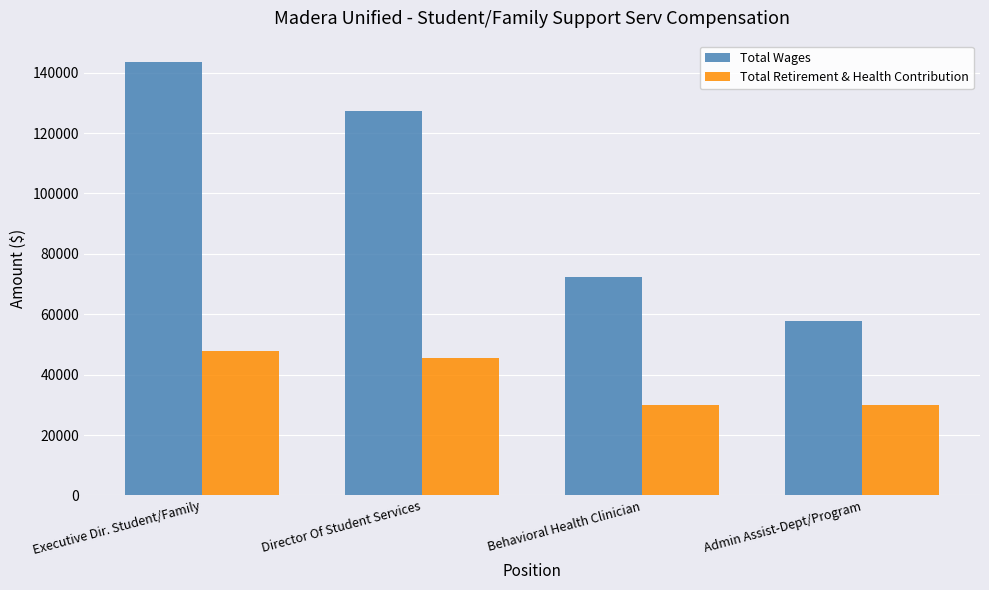

What is the value of the Total Retirement & Health Contribution bar at the 3rd from the left?

29789